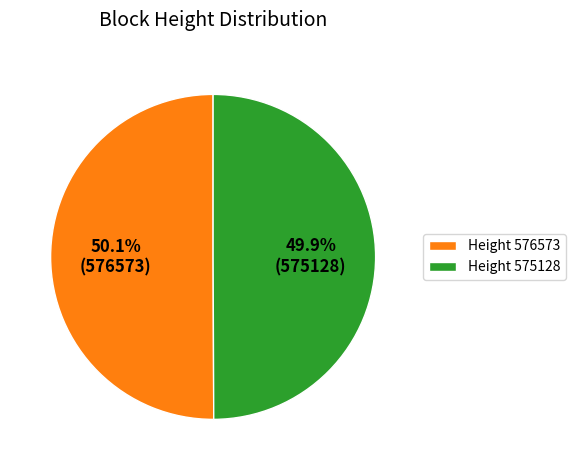

What is the total percentage of Height 575128 and Height 576573?

100.0%